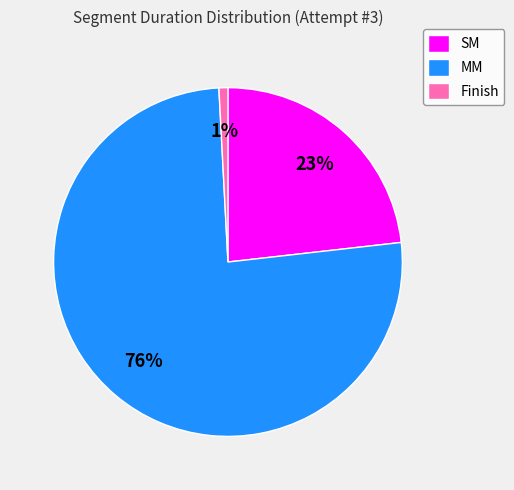

Is it true that Finish is 11% of the pie?

False